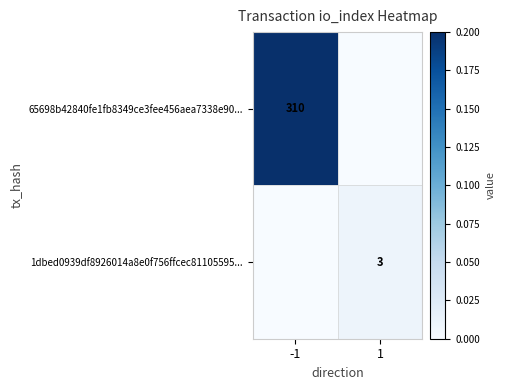

The 65698b42840fe1fb8349ce3fee456aea7338e90... series shows 121 at -1. True or false?

False